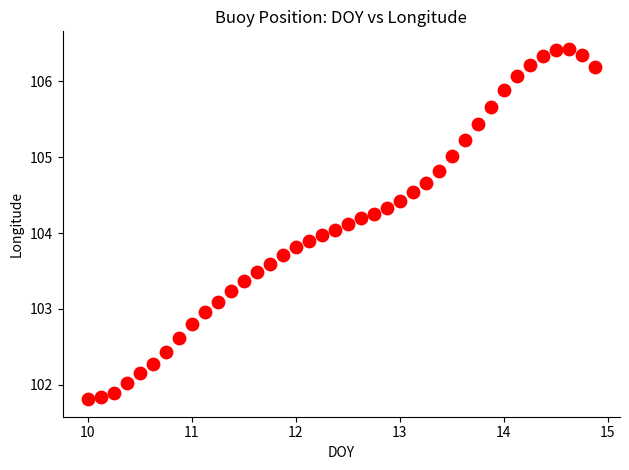

What is the range of X values (max minus min)?

4.9